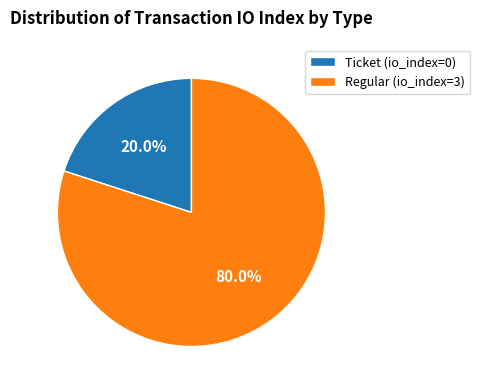

To the nearest percent, what is the difference between the Regular (io_index=3) and Ticket (io_index=0) slice percentages?

60%